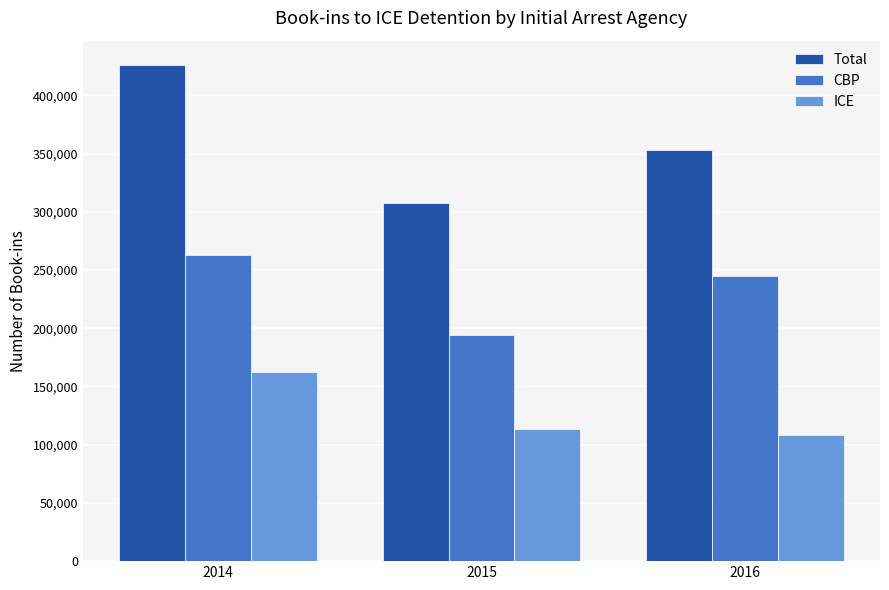

Reading right to left, list all the values displayed in this chart.

Total: 2016=352880	2015=307340	2014=425730
CBP: 2016=244510	2015=193950	2014=263340
ICE: 2016=108340	2015=113320	2014=162310